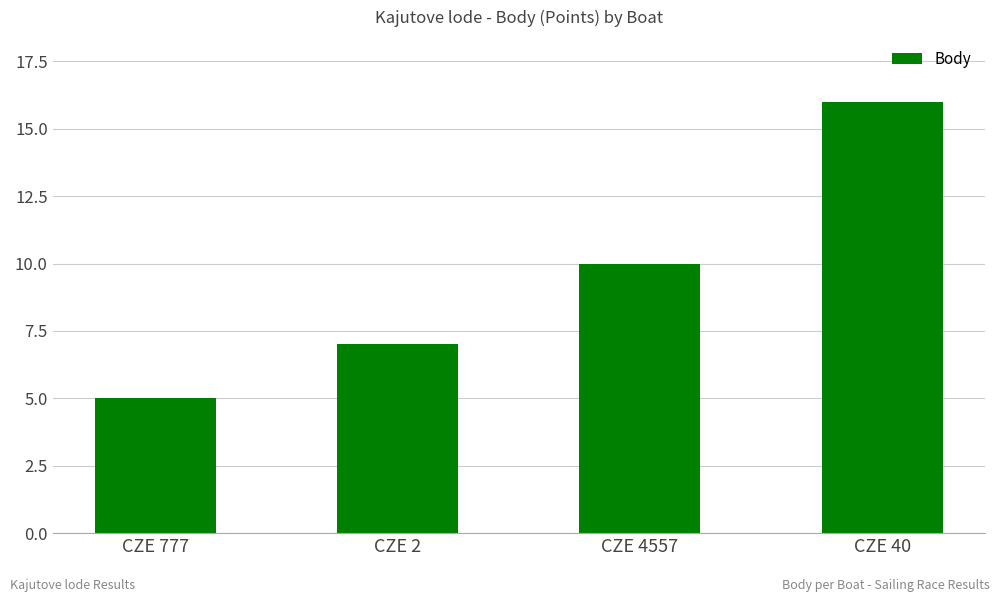

Reading left to right, extract all data points from this chart.

CZE 777=5	CZE 2=7	CZE 4557=10	CZE 40=16